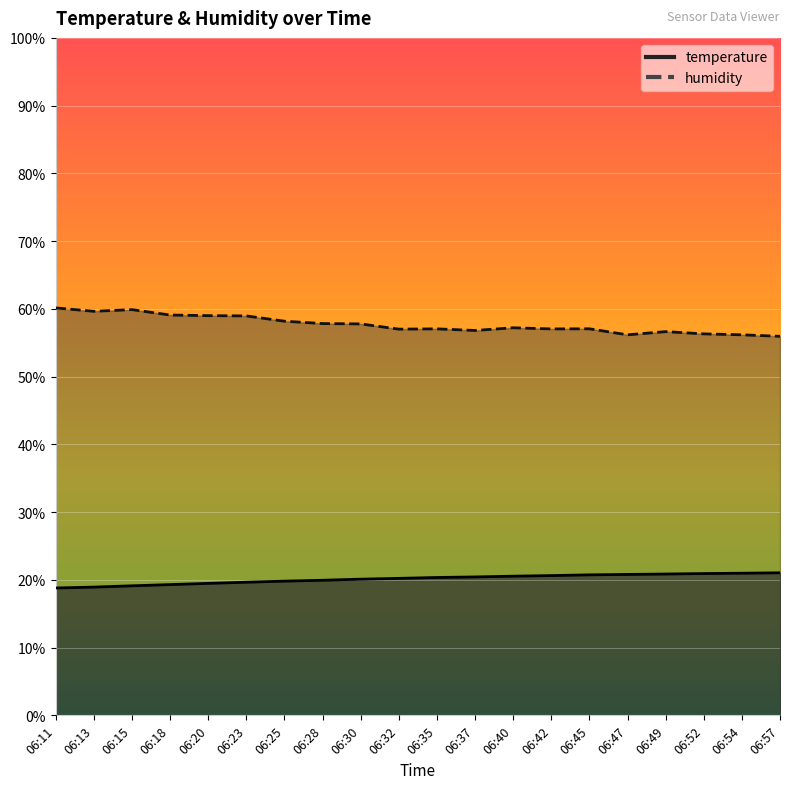

What is the value of the temperature point at the 4th from the left?

19.3